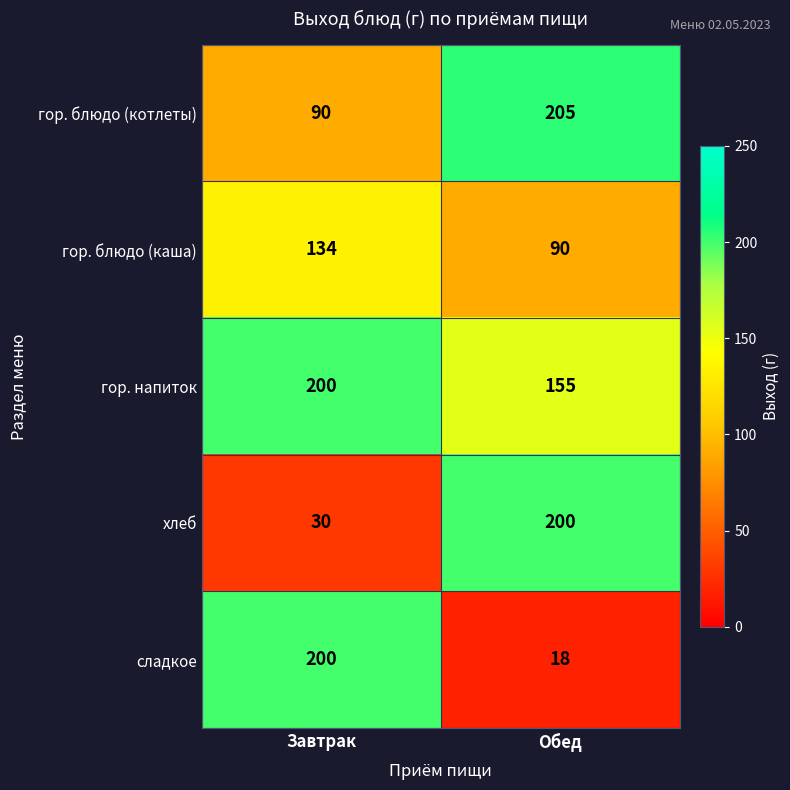

Which series has the largest range (max minus min)?

сладкое